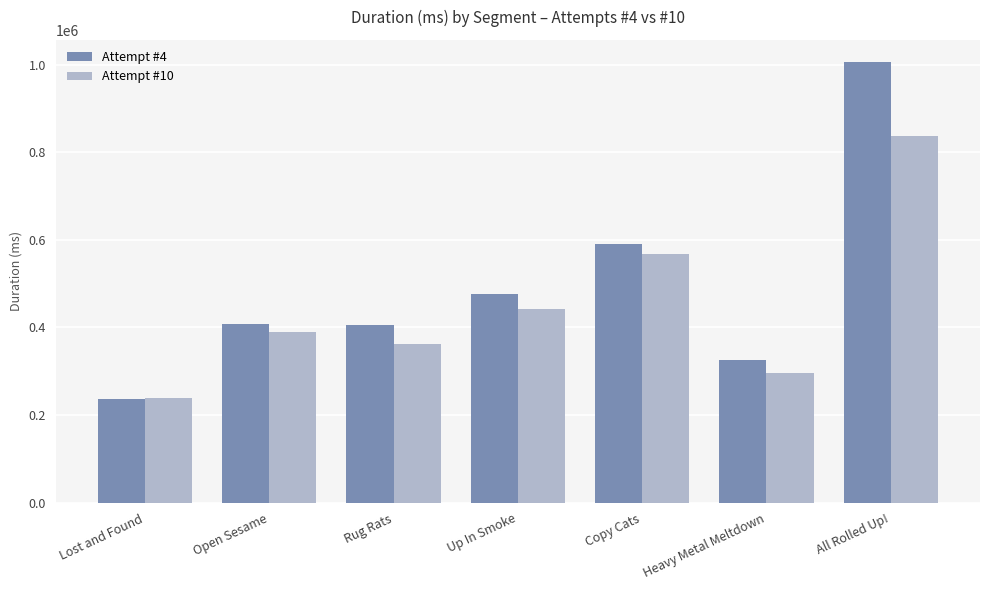

What is the total value across all series at Copy Cats?

1158398